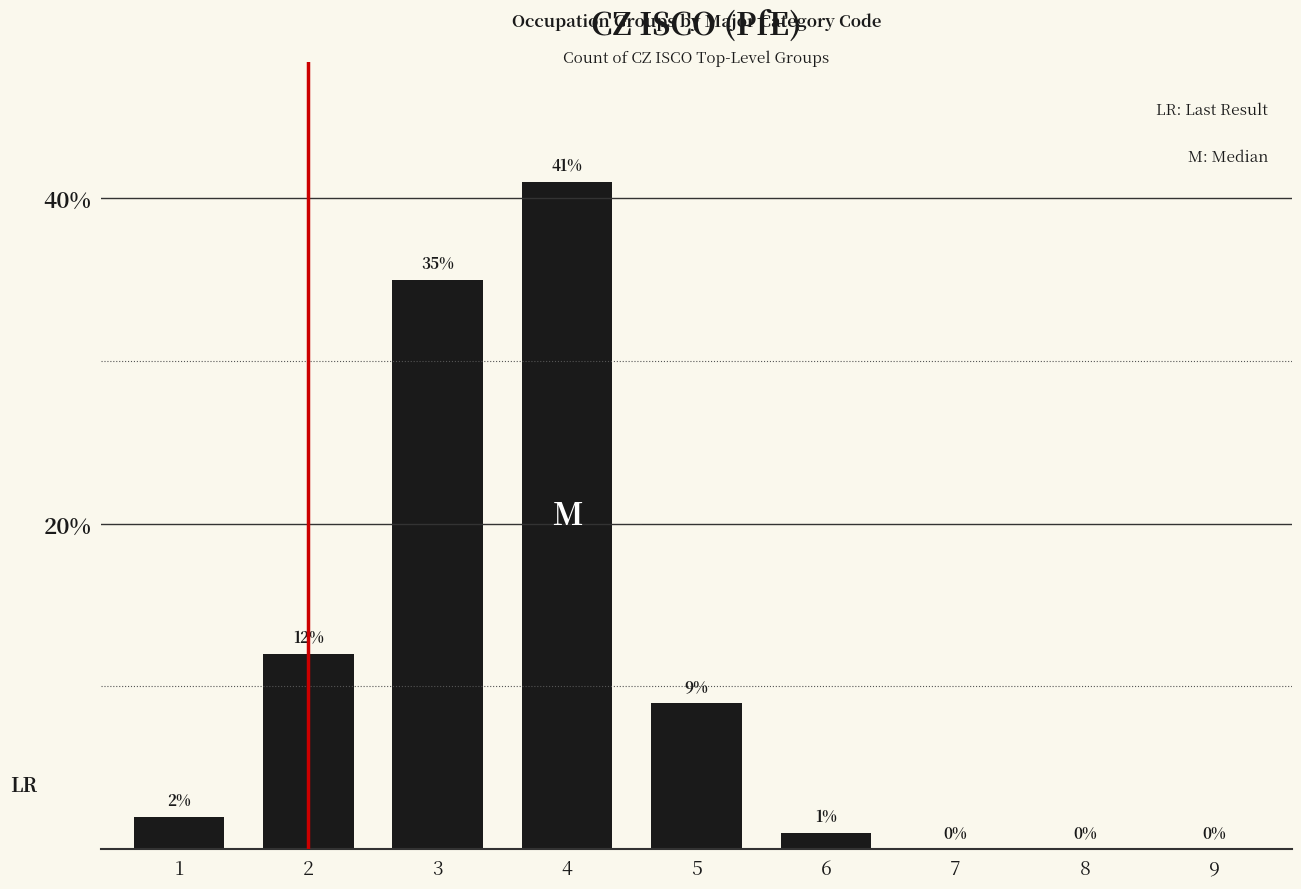

Is it true that the value at 9 is 0?

True